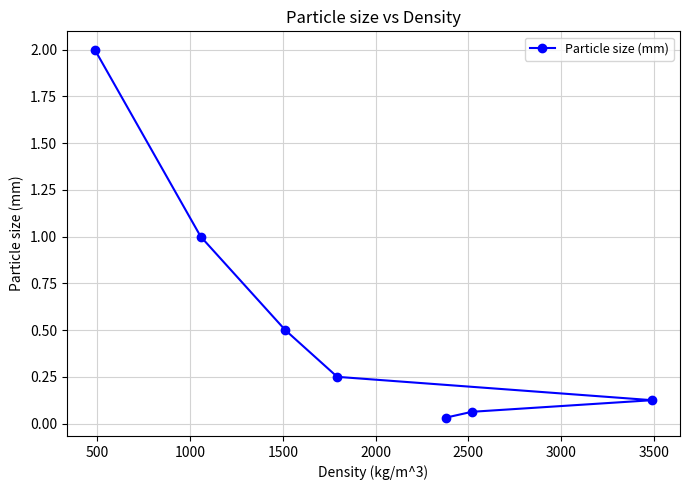

What is the value of the 3rd point from the left?

0.5